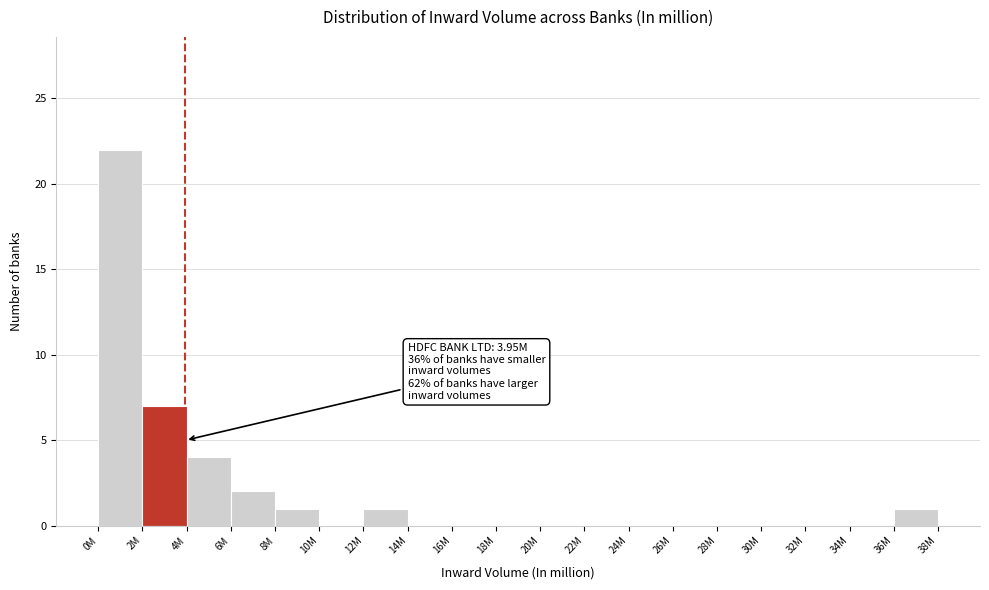

Reading left to right, what are all the values shown in this chart?

0M=22	2M=7	4M=4	6M=2	8M=1	10M=0	12M=1	14M=0	16M=0	18M=0	20M=0	22M=0	24M=0	26M=0	28M=0	30M=0	32M=0	34M=0	36M=1